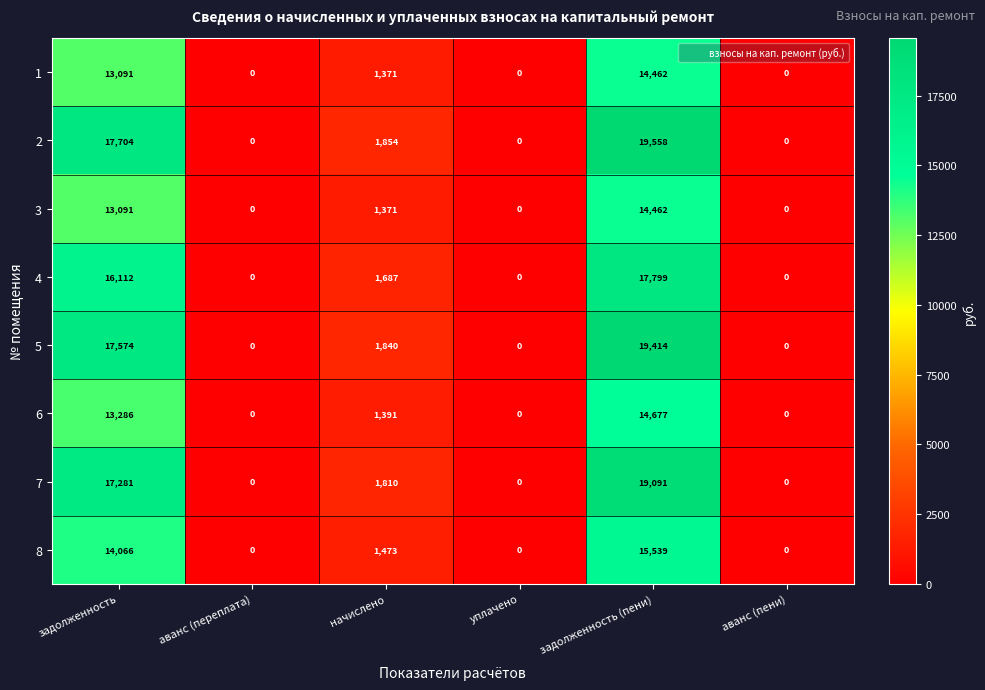

How many values in 6 are above zero?

3